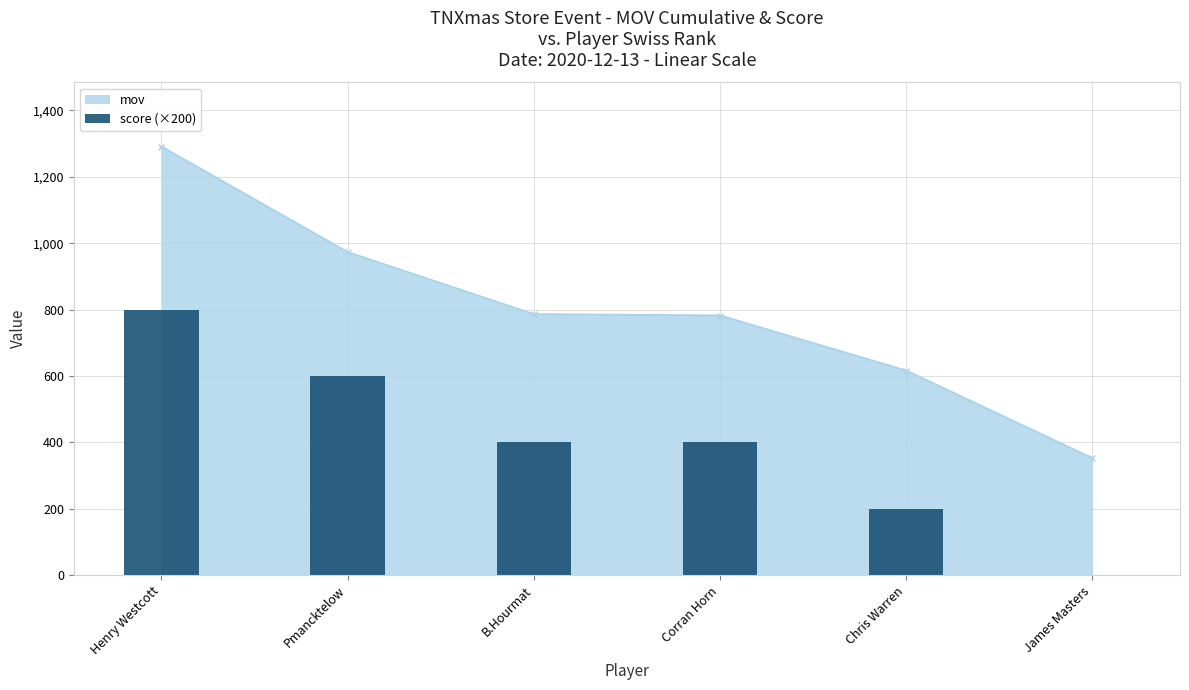

At which label does mov reach its minimum?

James Masters